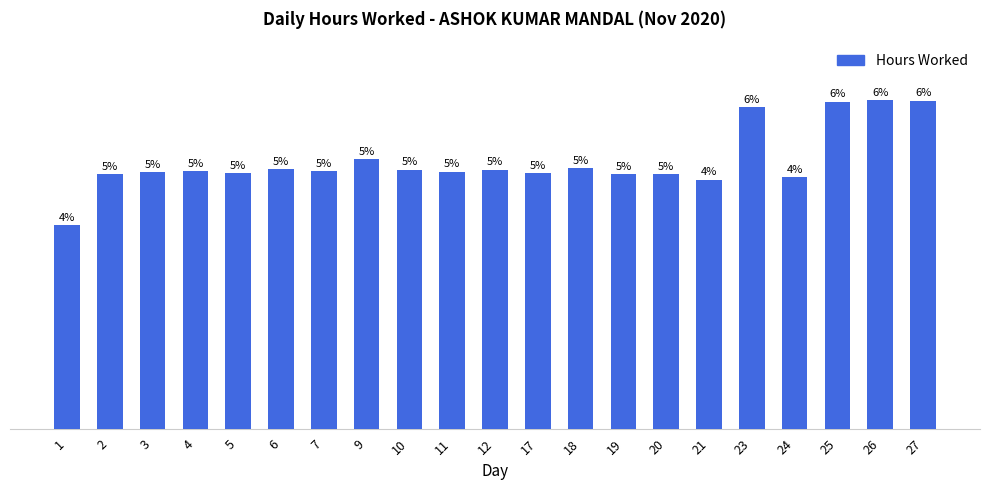

What is the change in value from 11 to 17?

-0.1